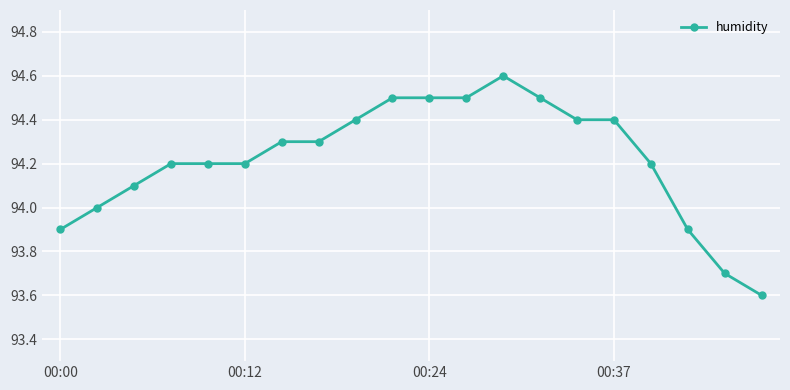

How many distinct data groups are displayed?

1